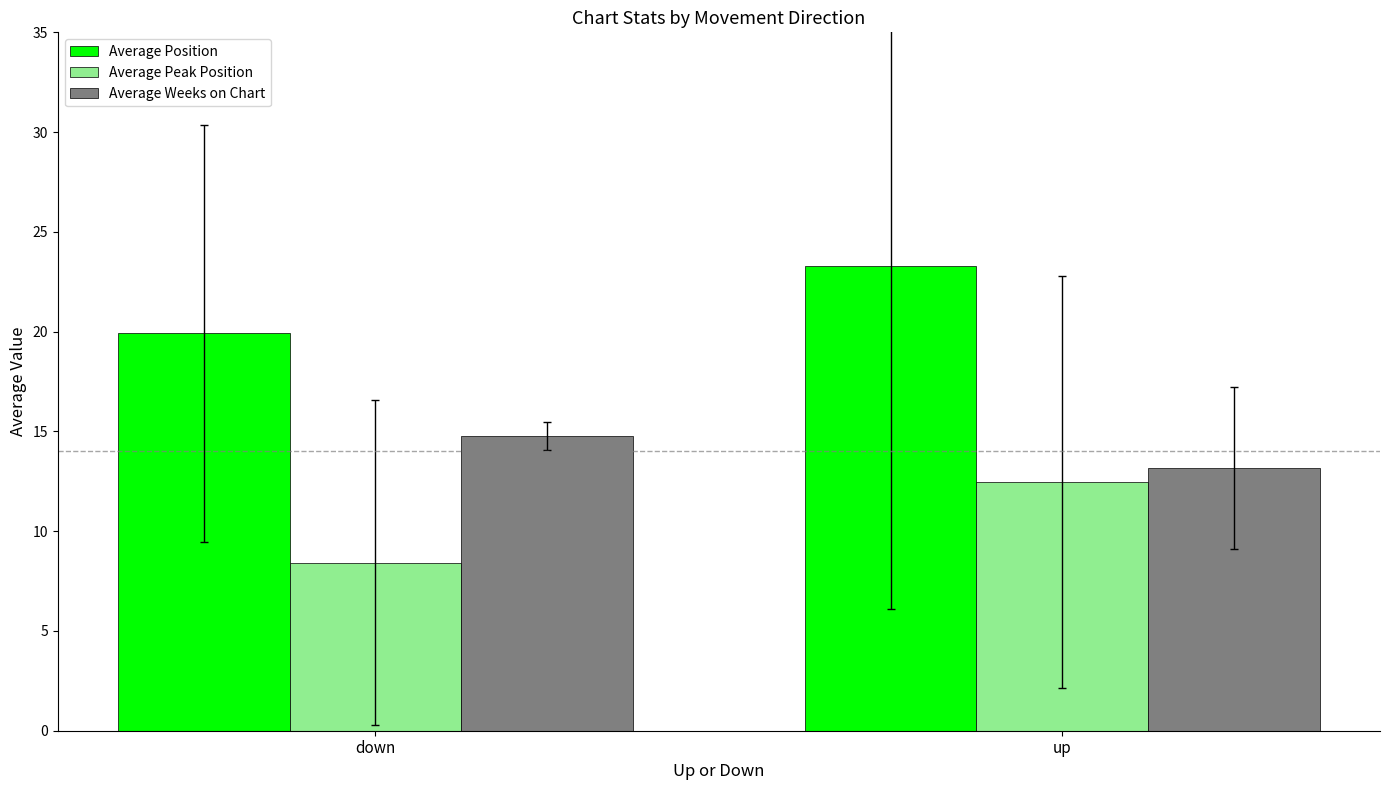

What is the average value of the Average Weeks on Chart series?

14.0